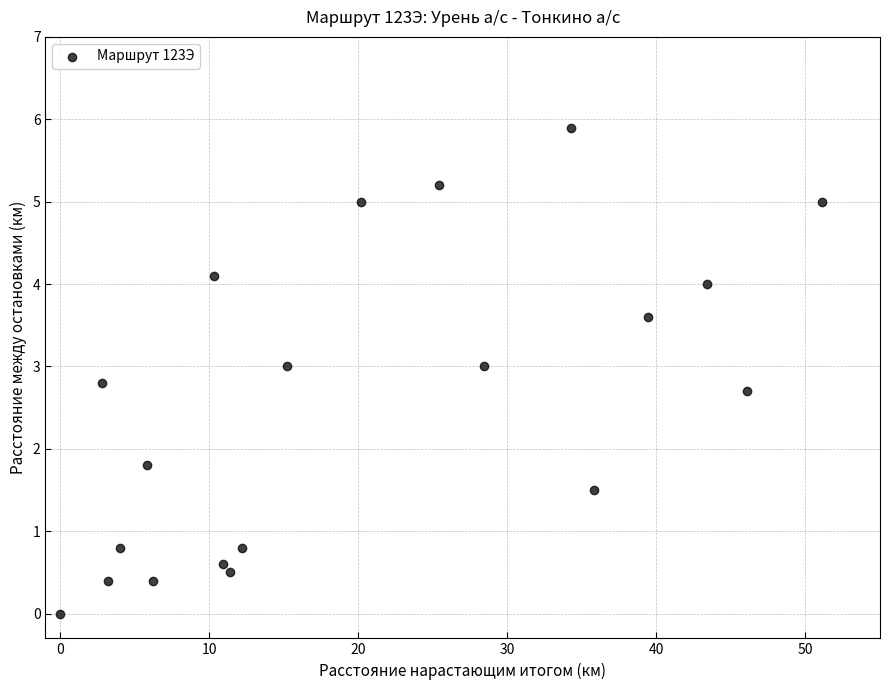

What is the range of Y values (max minus min)?

5.9